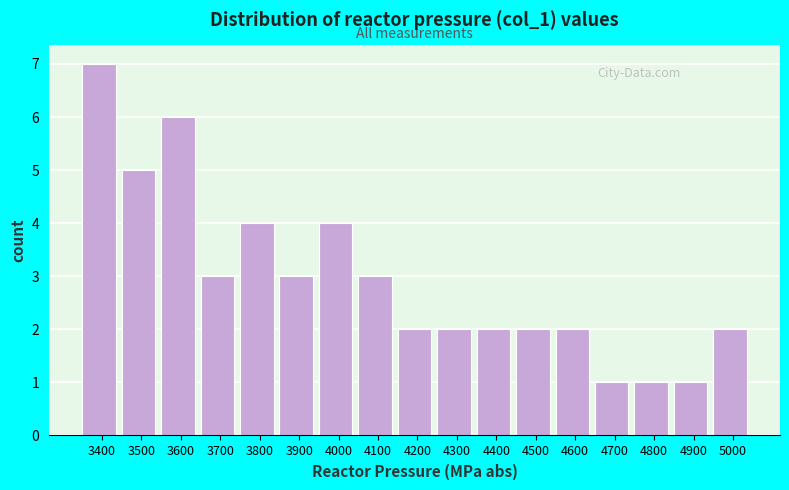

Reading left to right, list every bar in this chart as the range it spans on the x-axis followed by its height. The values are not printed on the chart, so give them approximately, as read against the axis.

3350 to 3450: 7
3450 to 3550: 5
3550 to 3650: 6
3650 to 3750: 3
3750 to 3850: 4
3850 to 3950: 3
3950 to 4050: 4
4050 to 4150: 3
4150 to 4250: 2
4250 to 4350: 2
4350 to 4450: 2
4450 to 4550: 2
4550 to 4650: 2
4650 to 4750: 1
4750 to 4850: 1
4850 to 4950: 1
4950 to 5050: 2